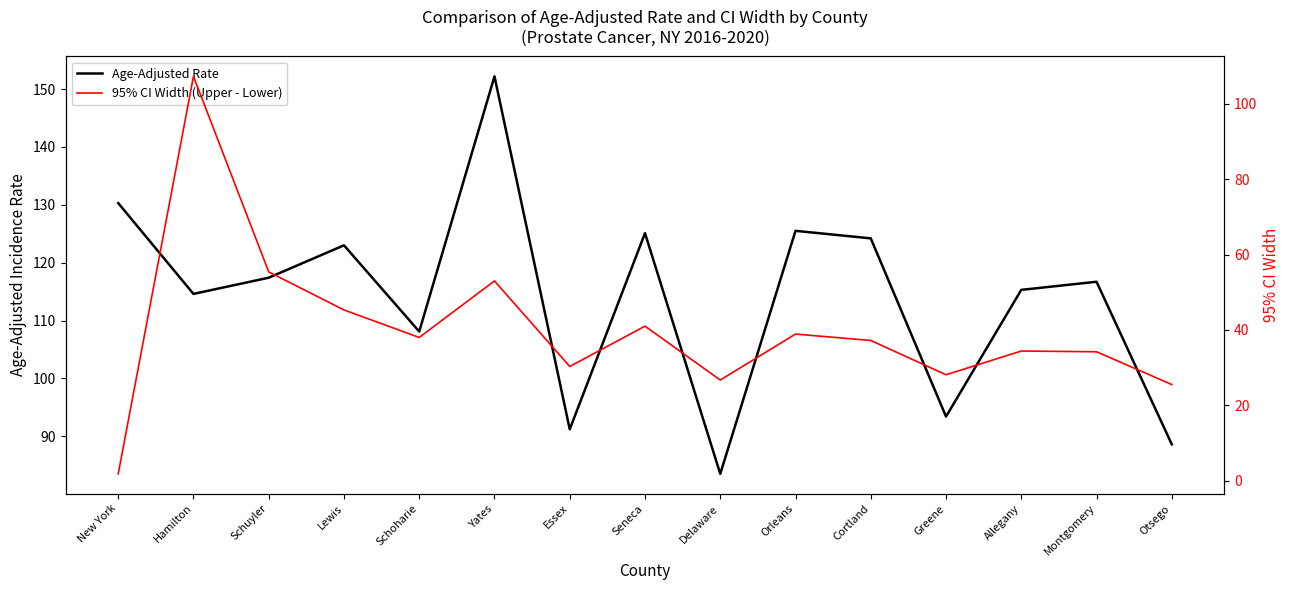

What is the difference between the 95% CI Width (Upper - Lower) values at Essex and Schuyler?

25.1